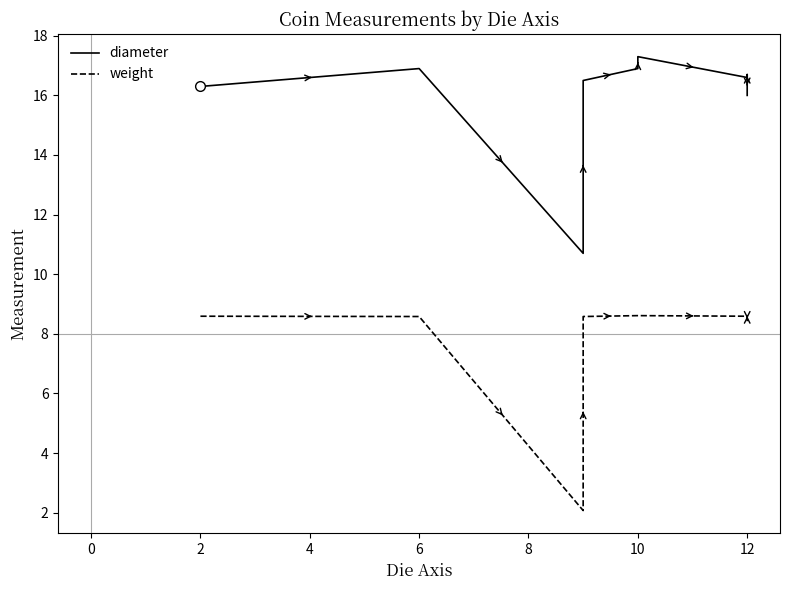

Rank the series by their average value, from lowest to highest.

weight, diameter